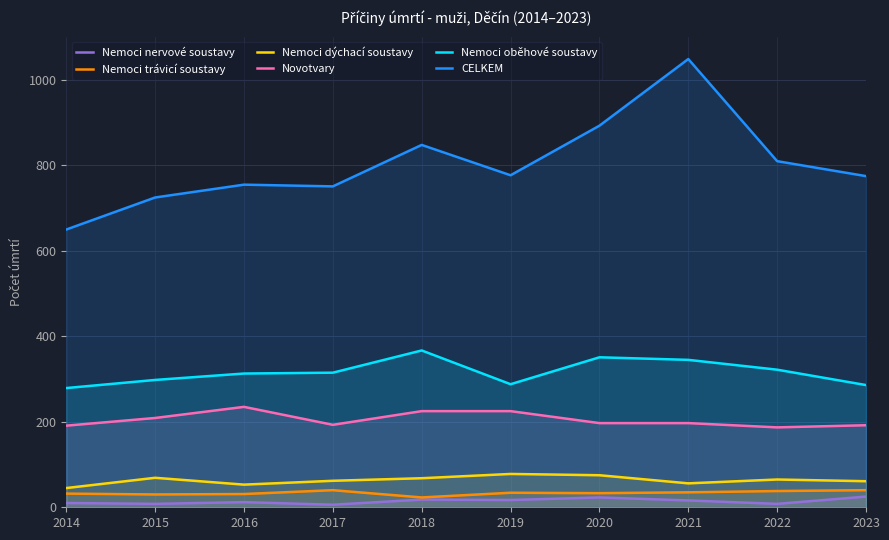

True or false: Nemoci trávicí soustavy and Nemoci oběhové soustavy intersect in this chart.

False